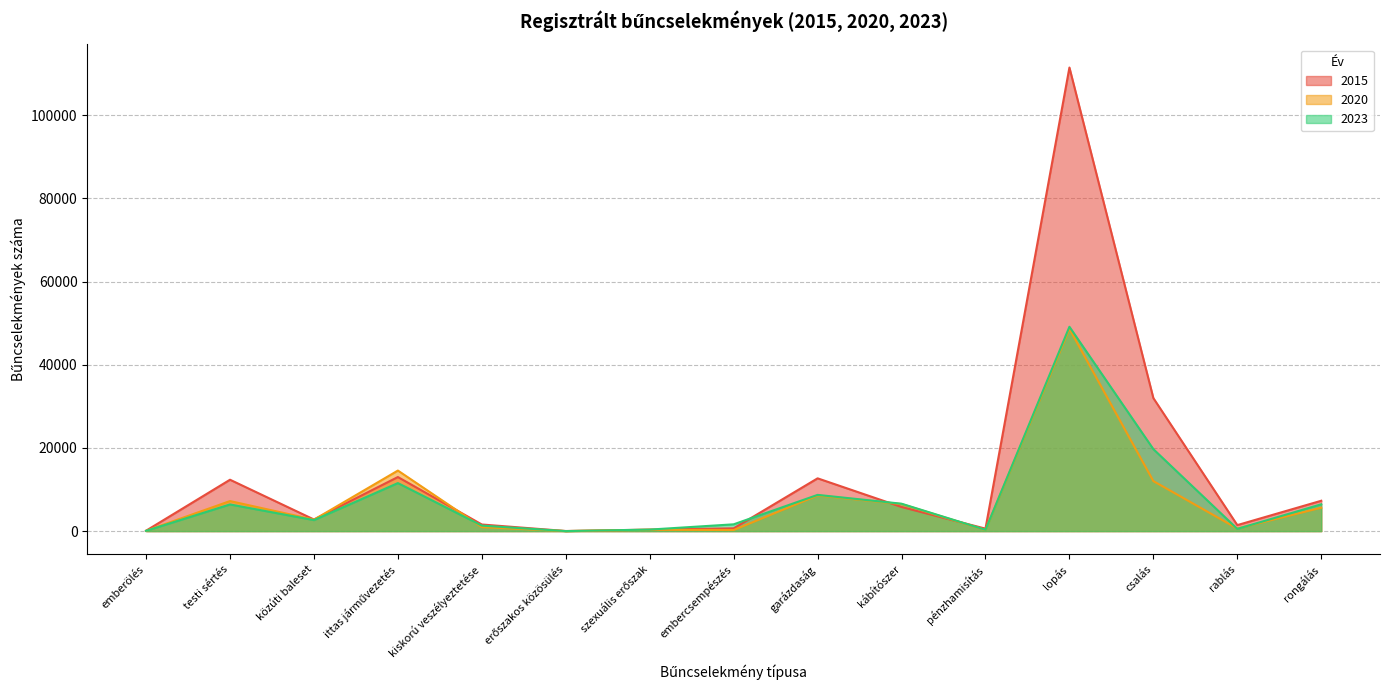

What is the lowest value of the 2020 series?

8